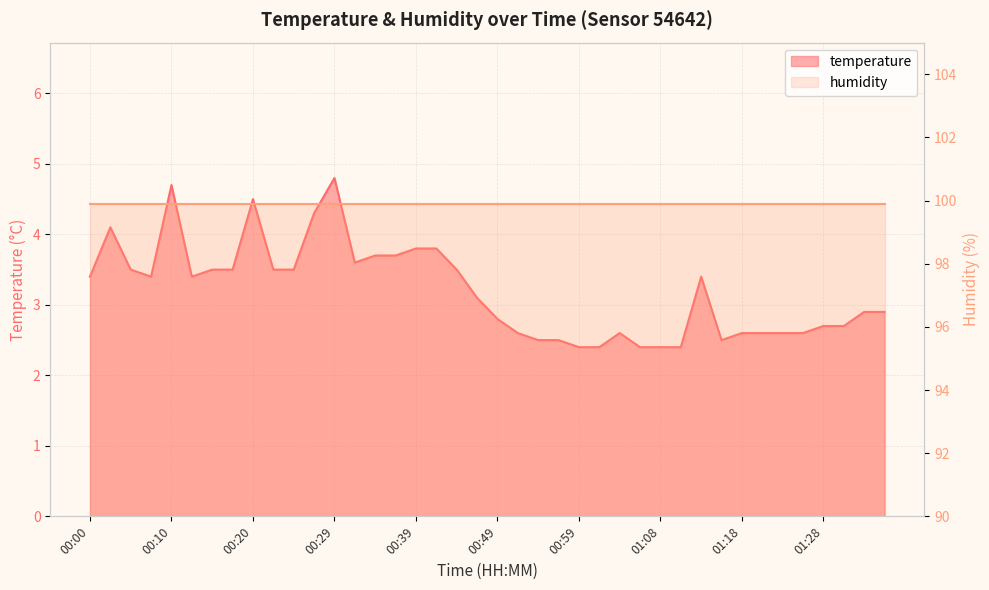

List the labels in order of value, largest first.

00:29, 00:10, 00:20, 00:27, 00:03, 00:39, 00:42, 00:34, 00:37, 00:32, 00:05, 00:15, 00:17, 00:22, 00:25, 00:44, 00:00, 00:07, 00:12, 01:13, 00:46, 01:33, 01:35, 00:49, 01:28, 01:30, 00:51, 01:03, 01:18, 01:20, 01:23, 01:25, 00:54, 00:56, 01:16, 00:59, 01:01, 01:06, 01:08, 01:11